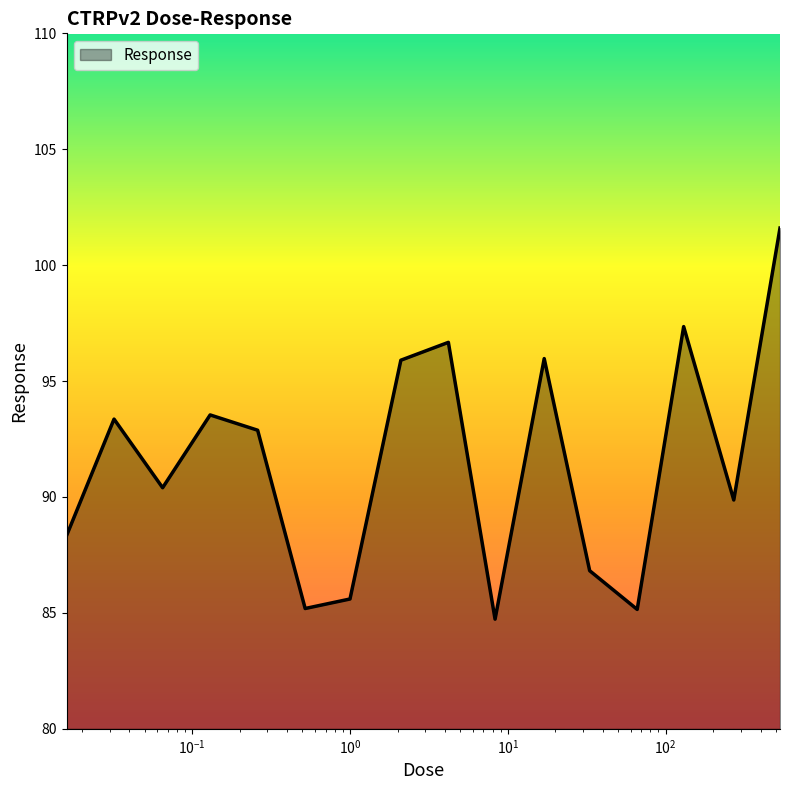

What is the difference between the maximum and minimum values?

16.9